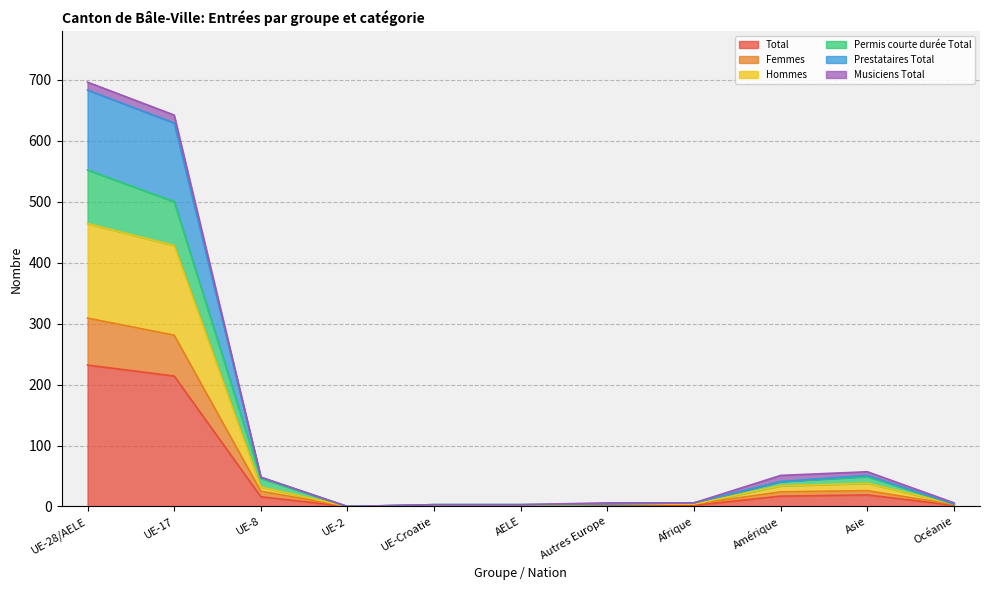

Between AELE and Autres Europe, which series saw the biggest shift?

Hommes